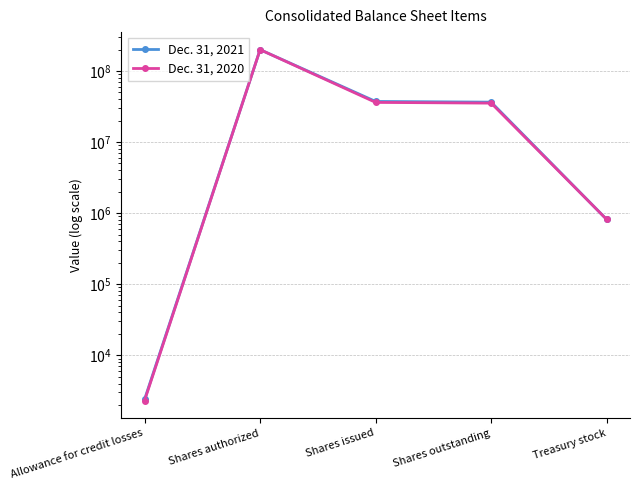

Rank the series by their average value, from lowest to highest.

Dec. 31, 2020, Dec. 31, 2021